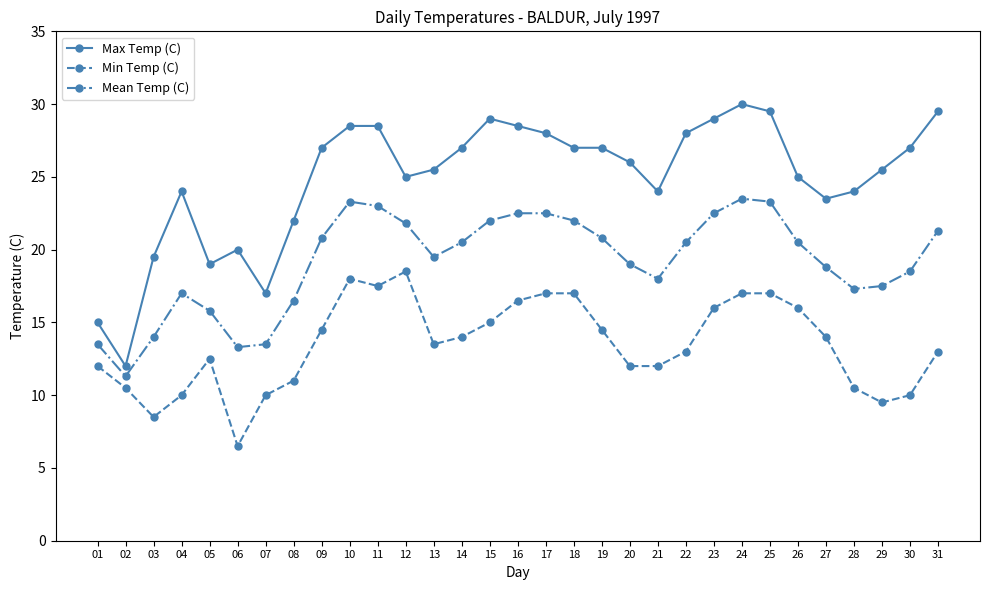

Rank the series by their average value, from lowest to highest.

Min Temp (C), Mean Temp (C), Max Temp (C)